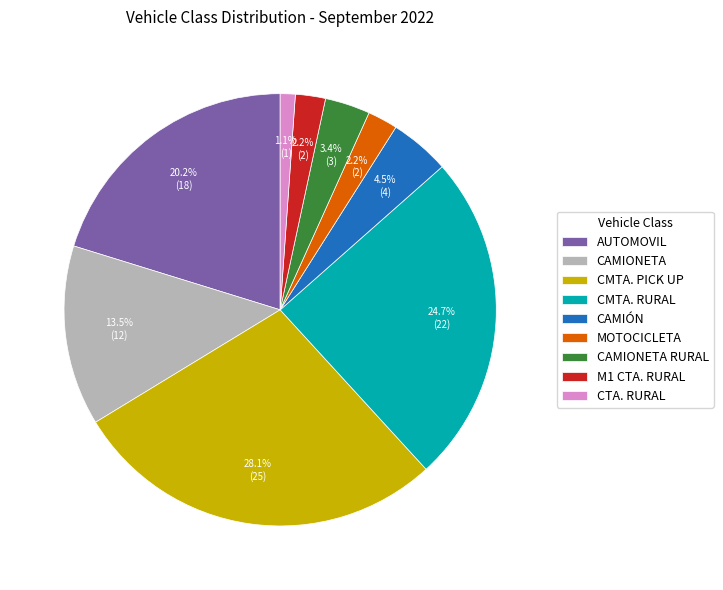

Which category has the biggest portion of the pie?

CMTA. PICK UP